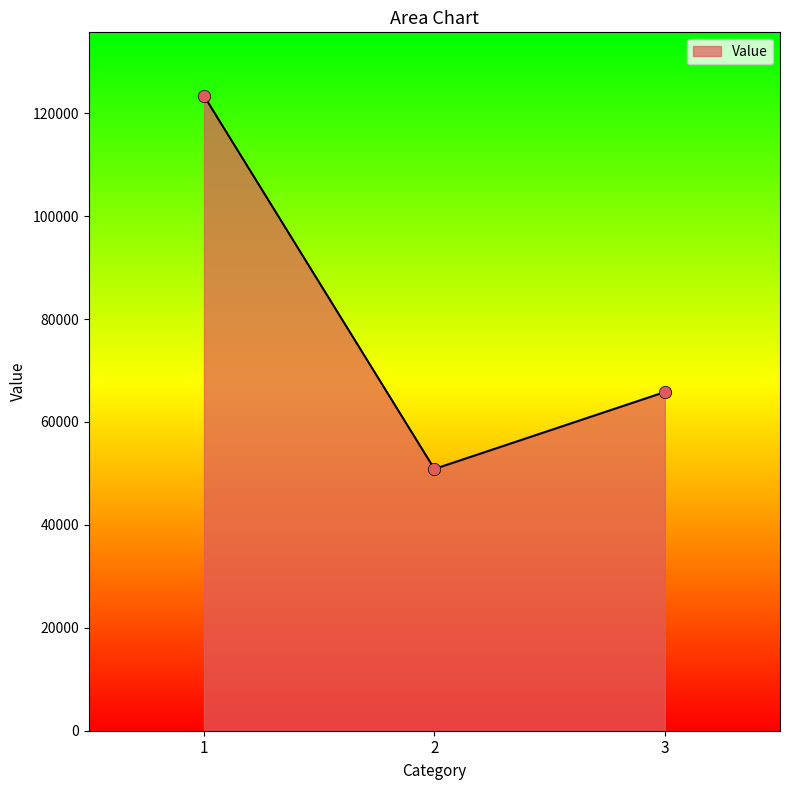

What is the change in value from 2 to 3?

+14948